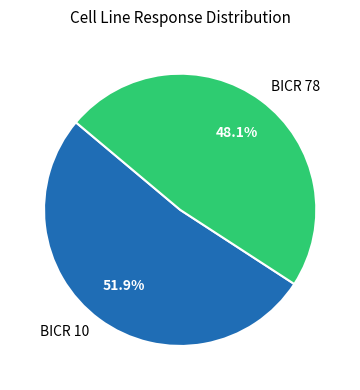

What is the largest slice in the pie chart?

BICR 10